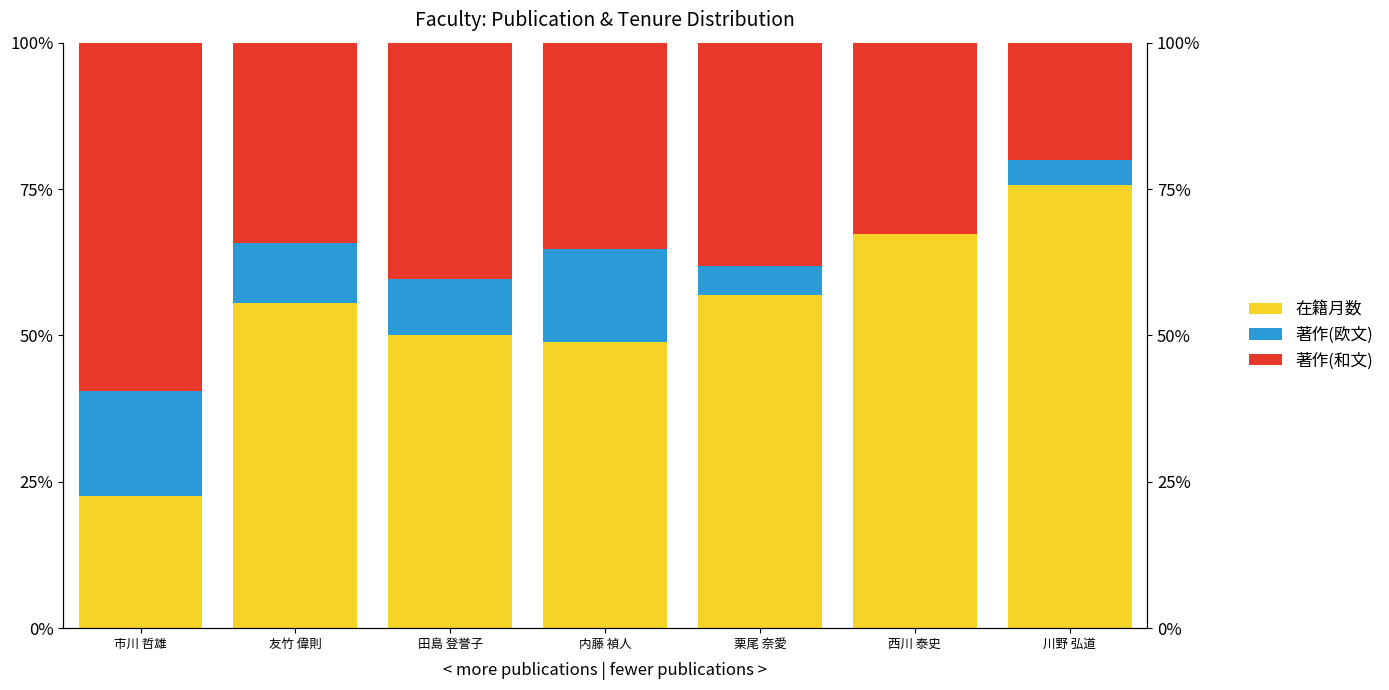

How many groups of bars are there?

7